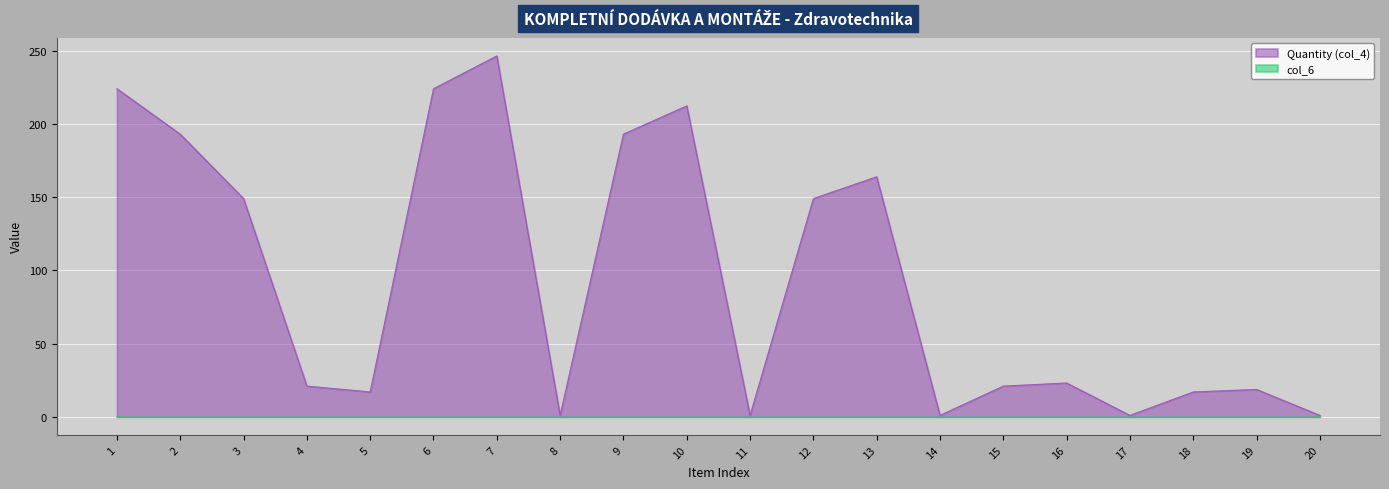

The chart shows a value of 212.3 at 10. True or false?

True